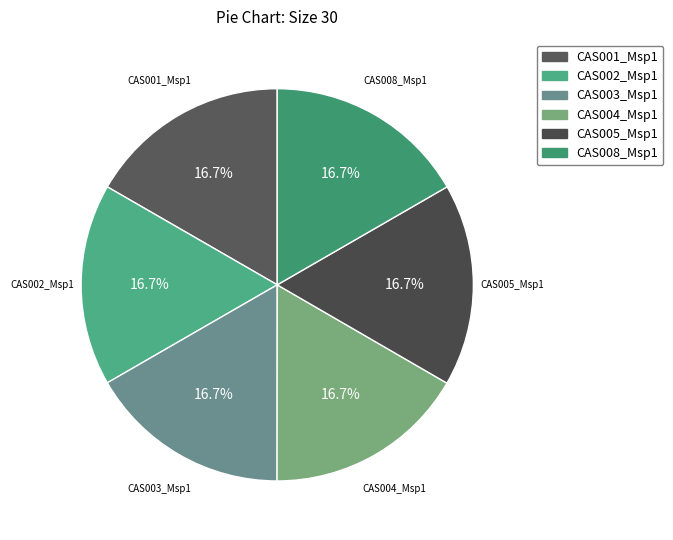

Count the number of slices in the pie.

6